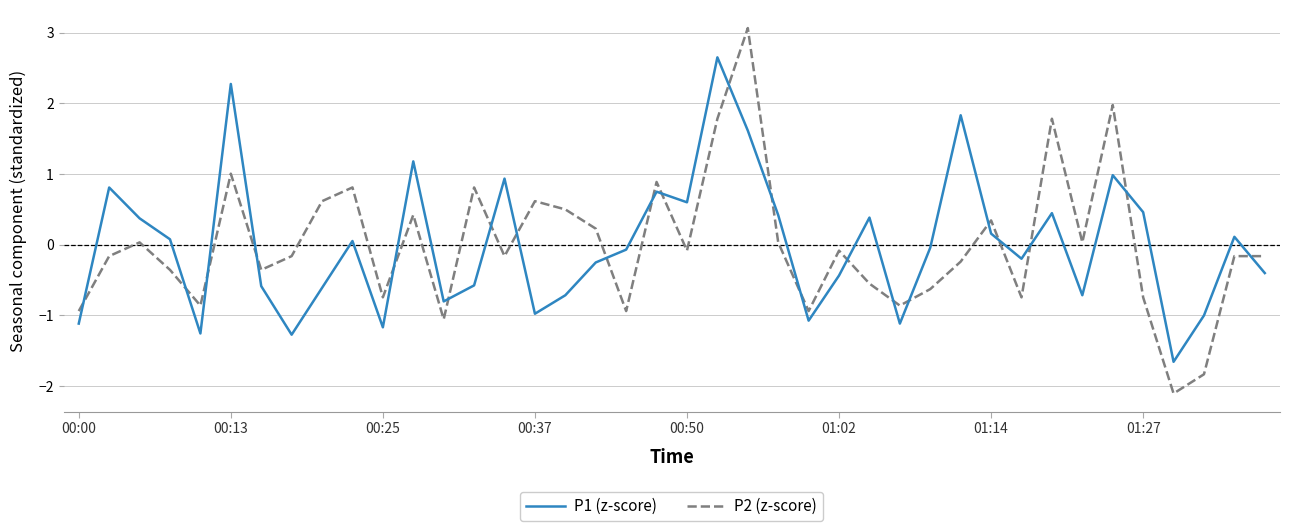

Rank the series by their maximum value, from lowest to highest.

P1 (z-score), P2 (z-score)